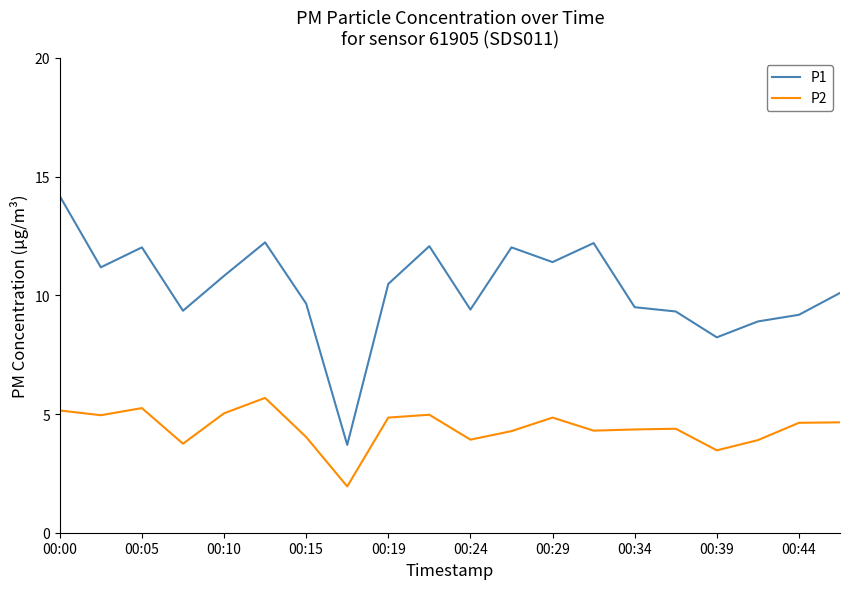

True or false: P2 and P1 cross at least once.

False